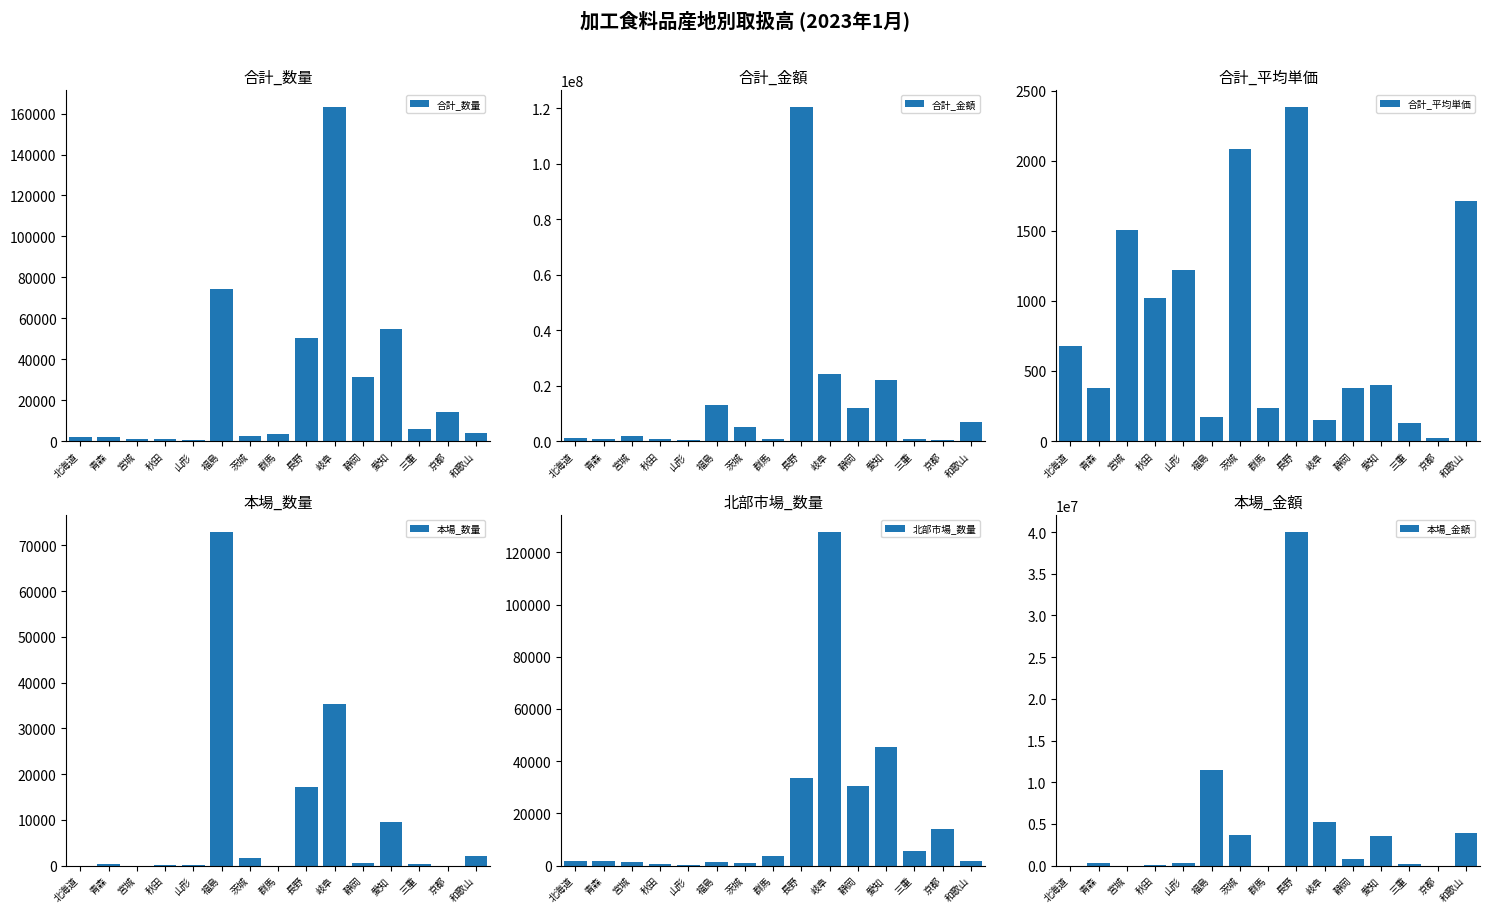

Is it true that 本場_数量 equals 174 at 山形?

True